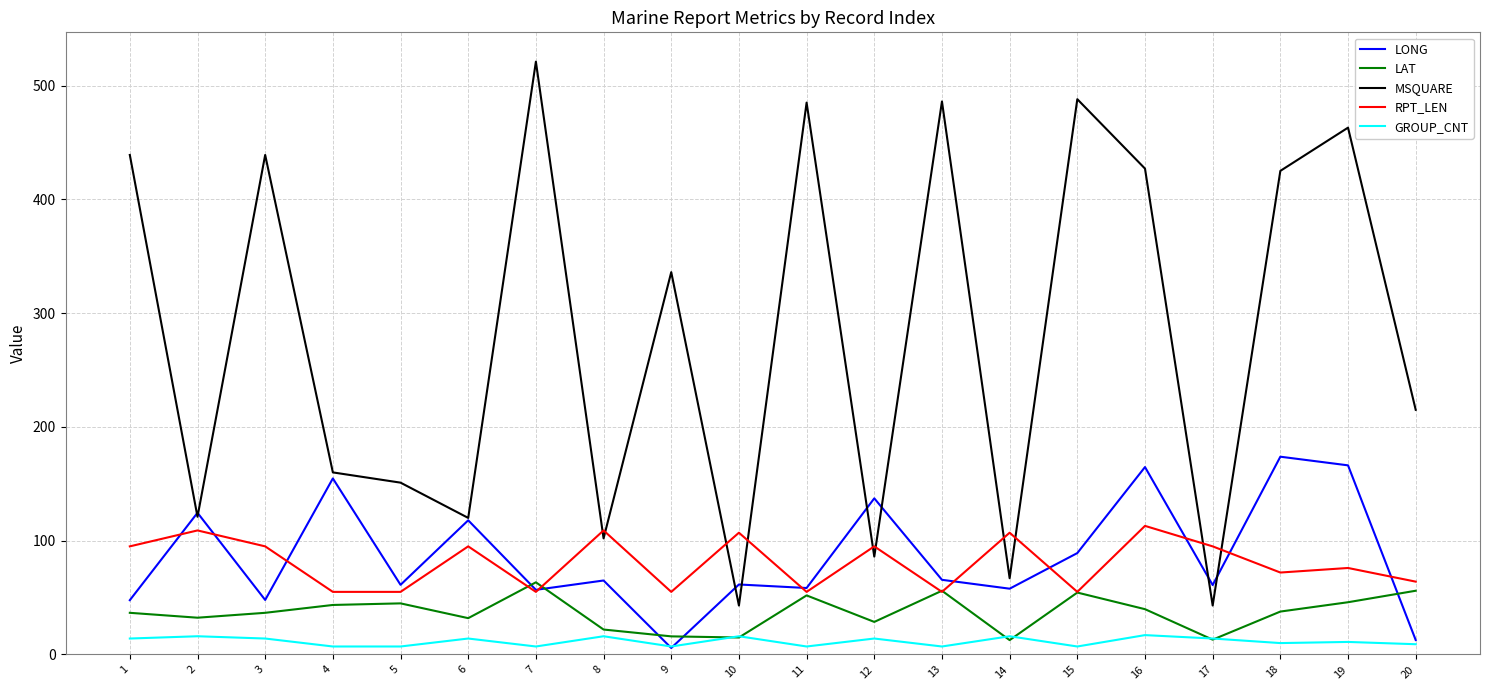

True or false: RPT_LEN and LAT cross at least once.

True